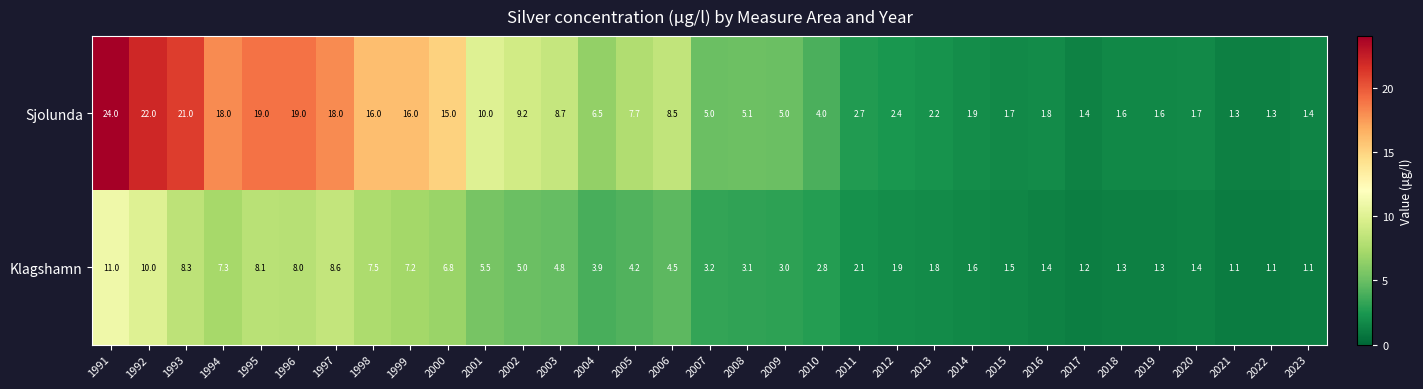

What is the average value of the Sjolunda series?

8.5